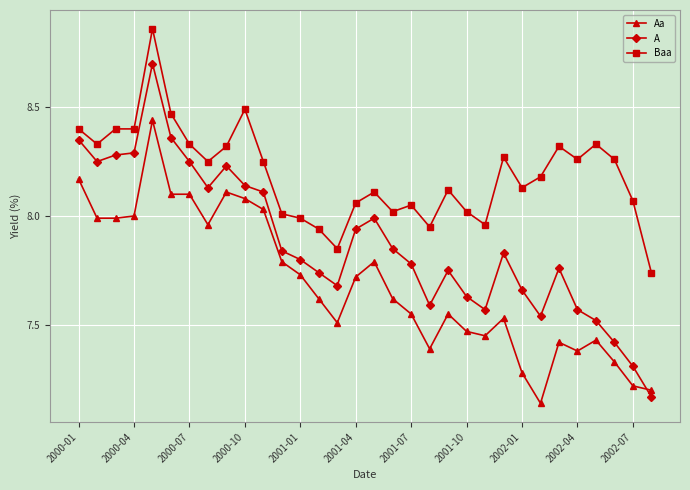

List the series in order of their peak value, lowest first.

Aa, A, Baa